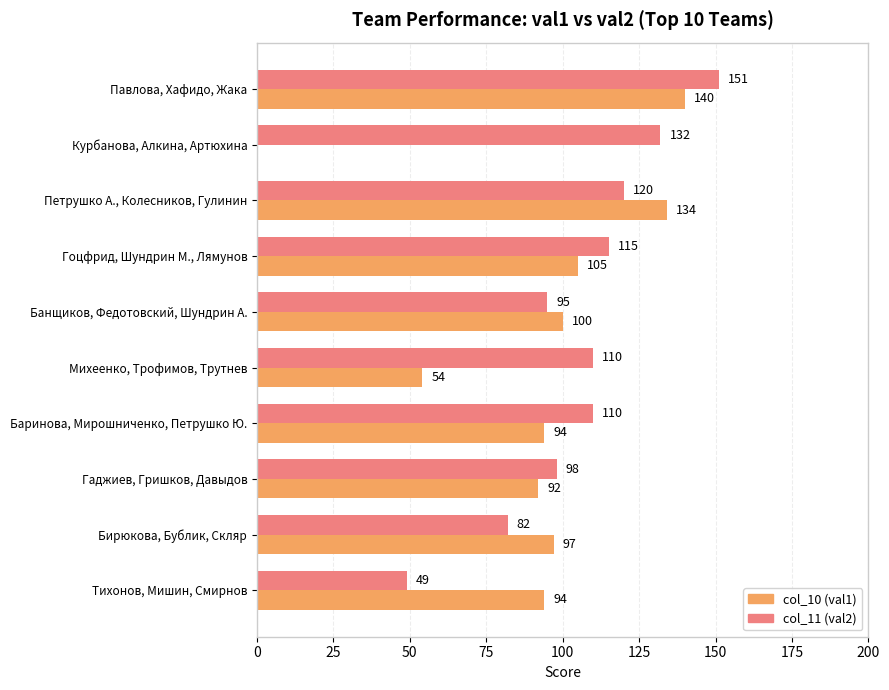

At which label is col_10 (val1) closest to 70?

Михеенко, Трофимов, Трутнев